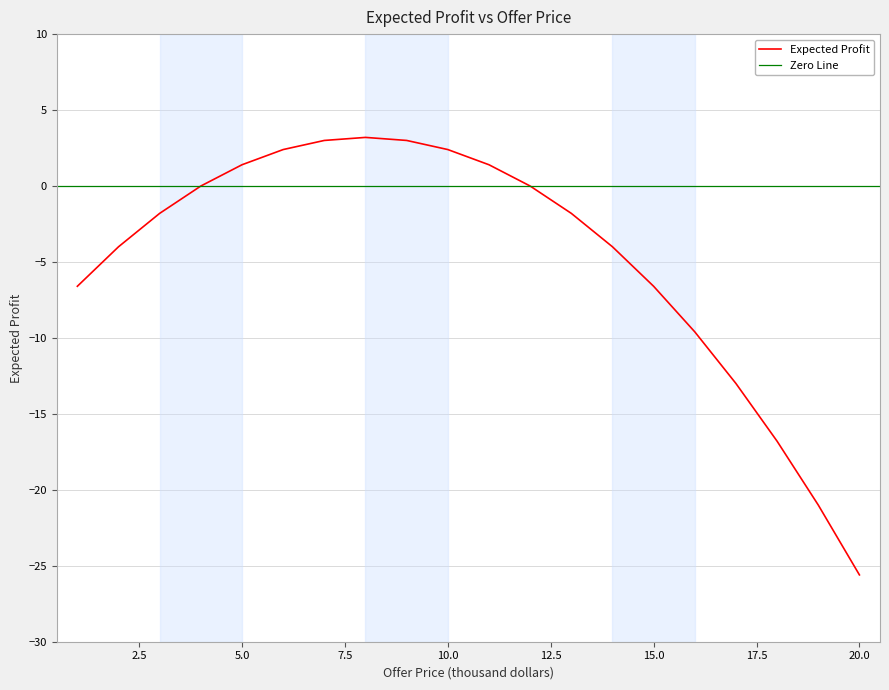

True or false: the data shows -4.0 at 14.

True